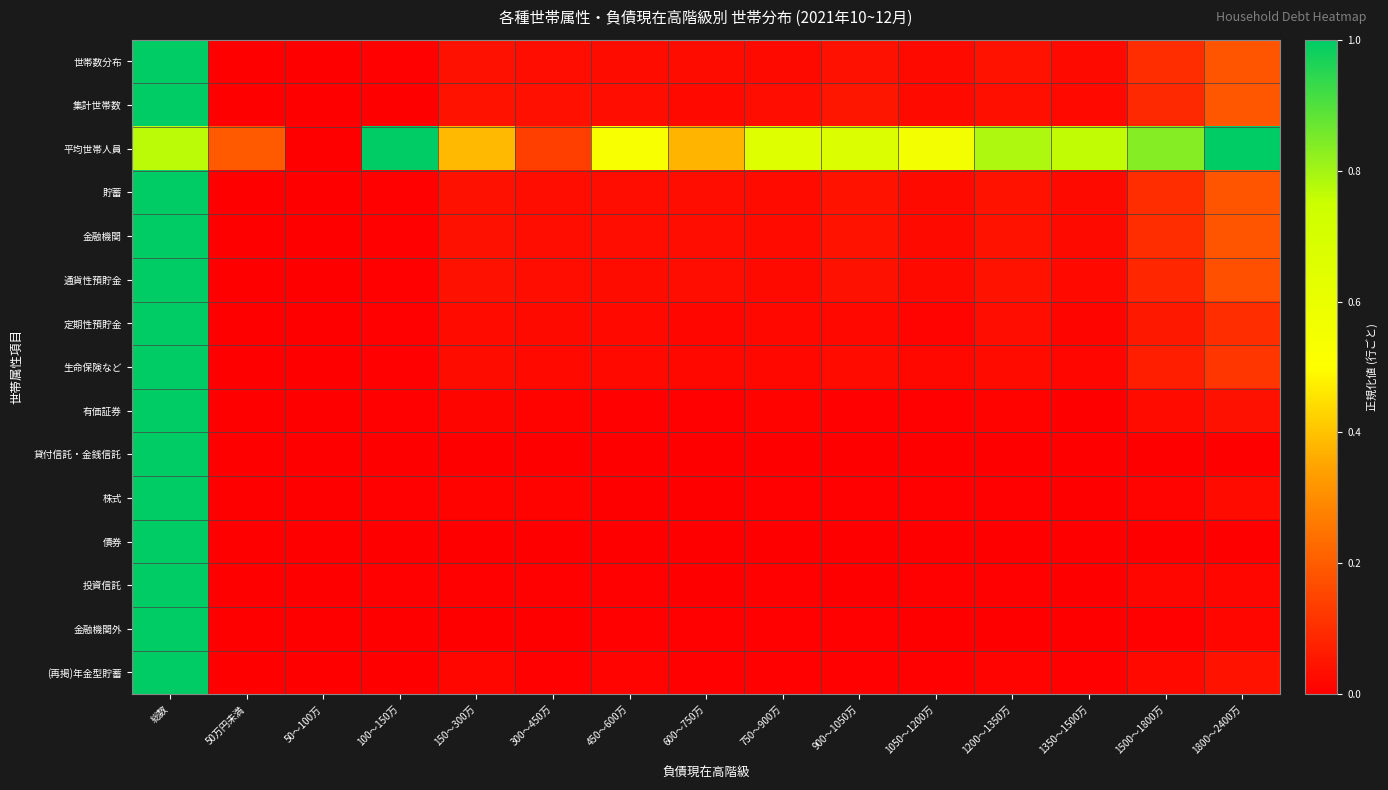

Which category has the highest value across all series?

総数